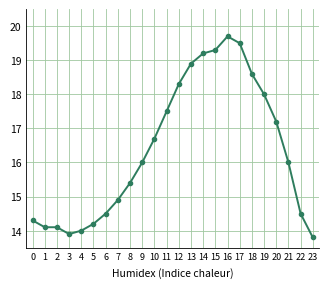

Which has a higher value, 5 or 19?

19